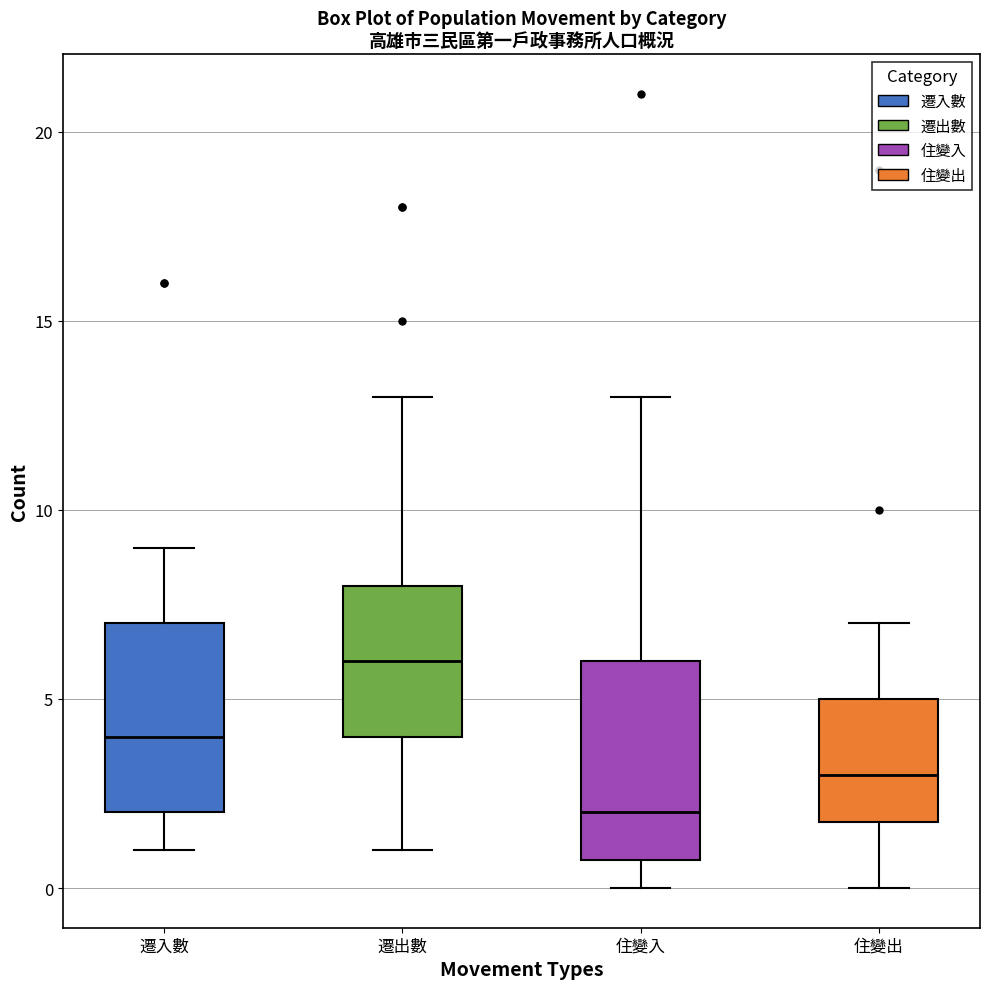

Where does the upper whisker of the box for 遷入數 end on the y-axis? The values are not printed on the chart, so give them approximately, as read against the axis.

9